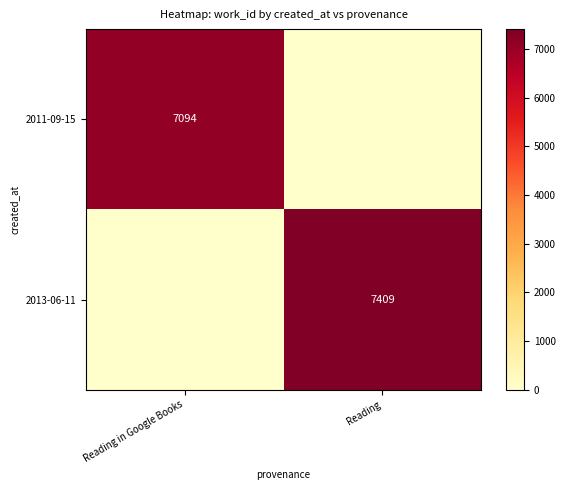

Is the value of 2013-06-11 at Reading greater than the value of 2011-09-15 at Reading in Google Books?

Yes